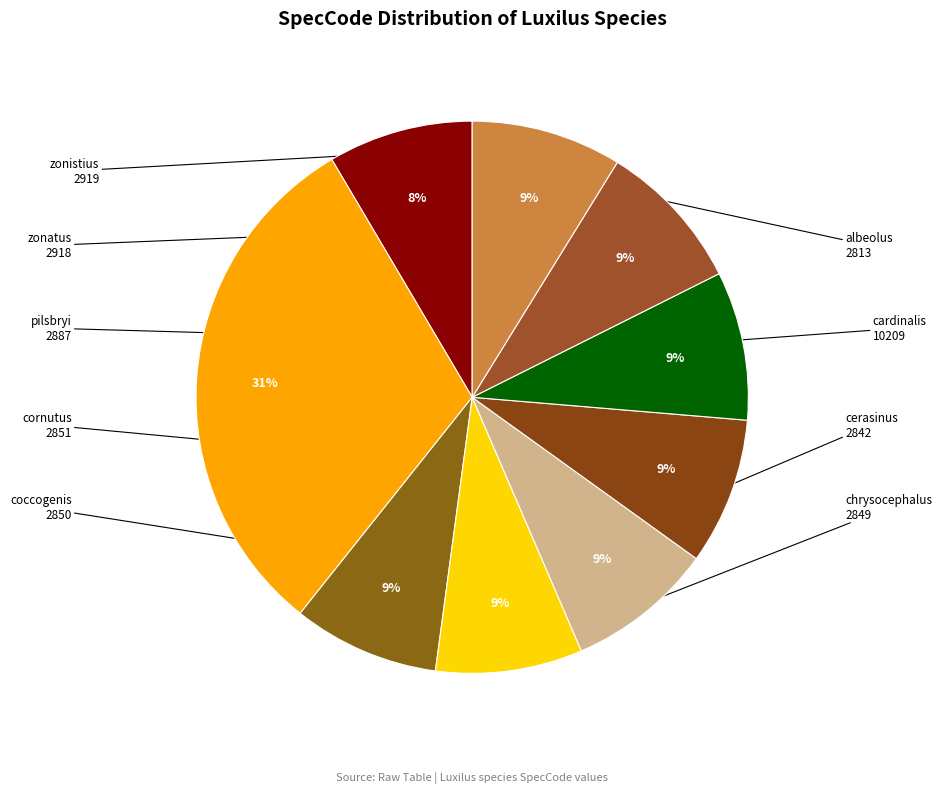

Rank the categories by value from lowest to highest.

albeolus, cerasinus, chrysocephalus, coccogenis, cornutus, pilsbryi, zonatus, zonistius, cardinalis